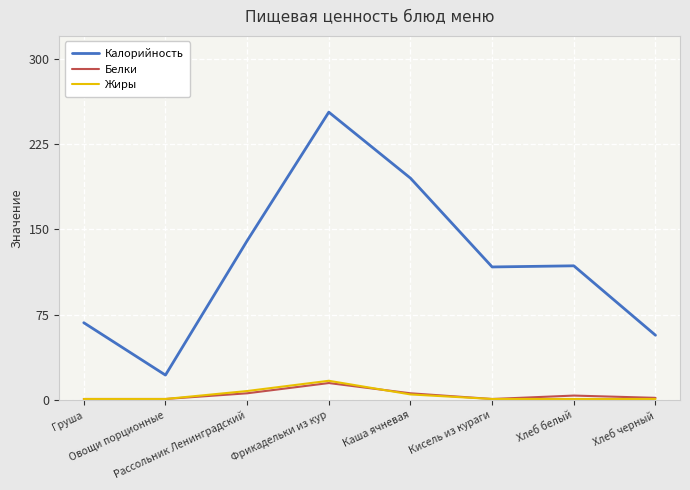

True or false: Калорийность and Жиры intersect in this chart.

False